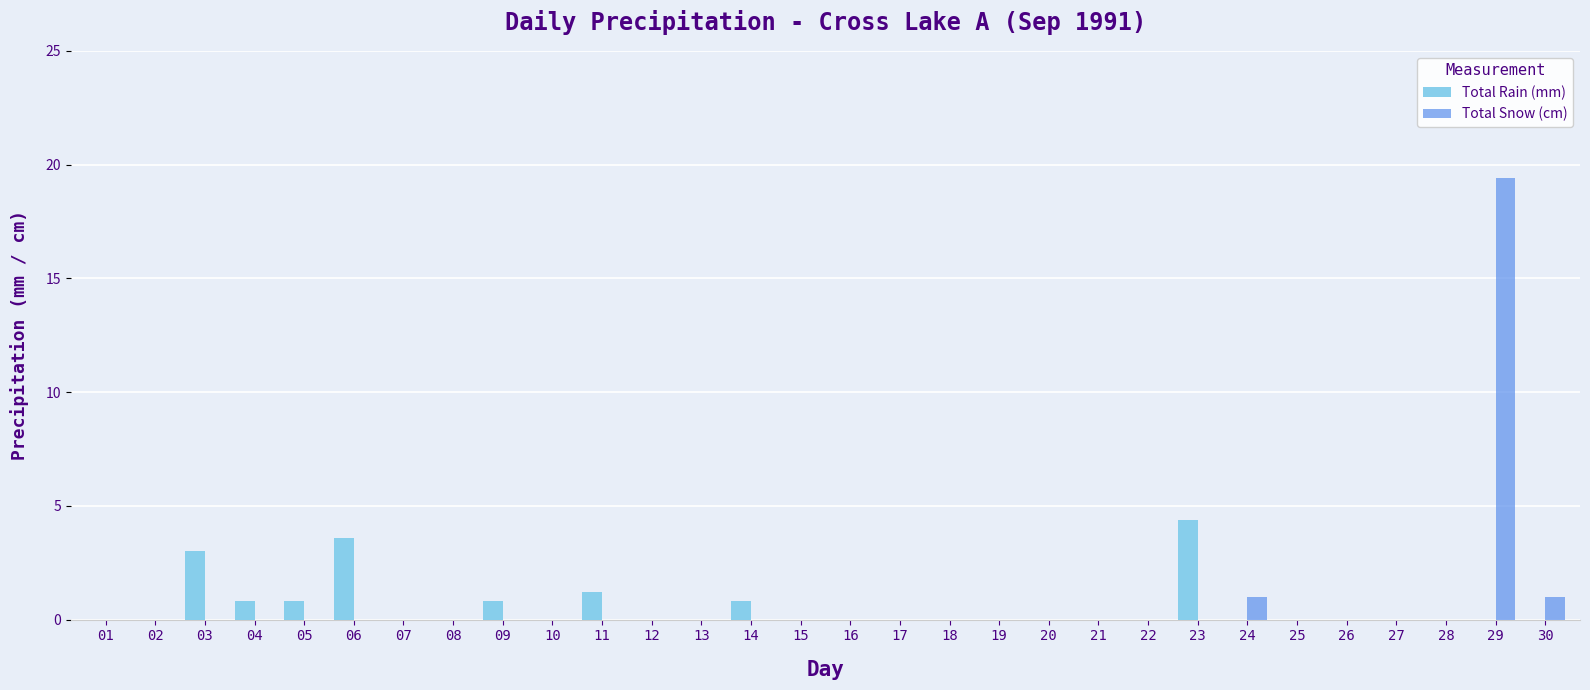

Count the number of categories in the chart.

30